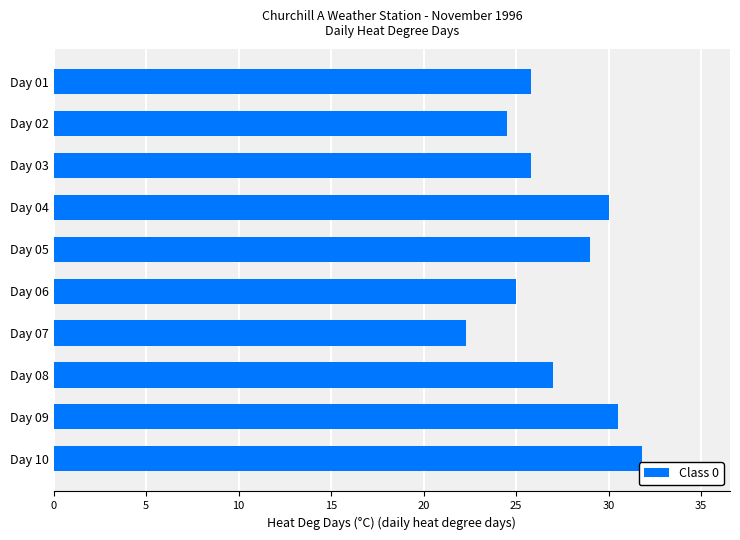

What is the approximate value at Day 05?

29.0